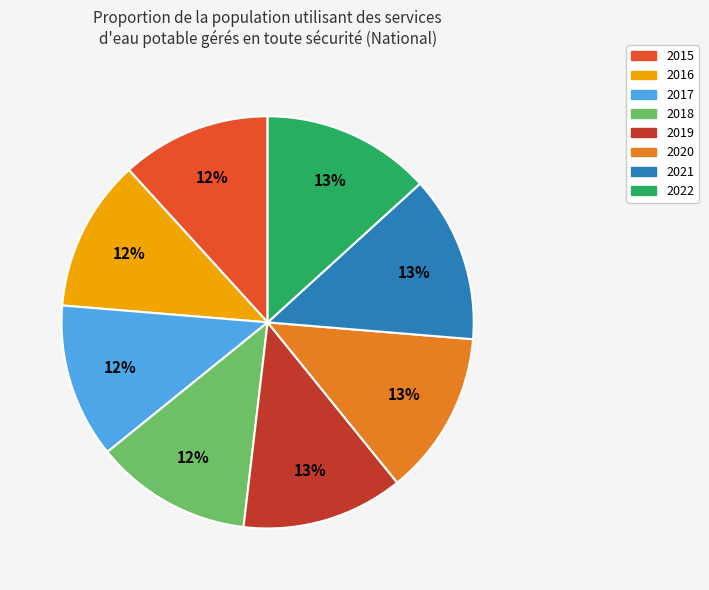

Is it true that 2022 is 13% of the pie?

True